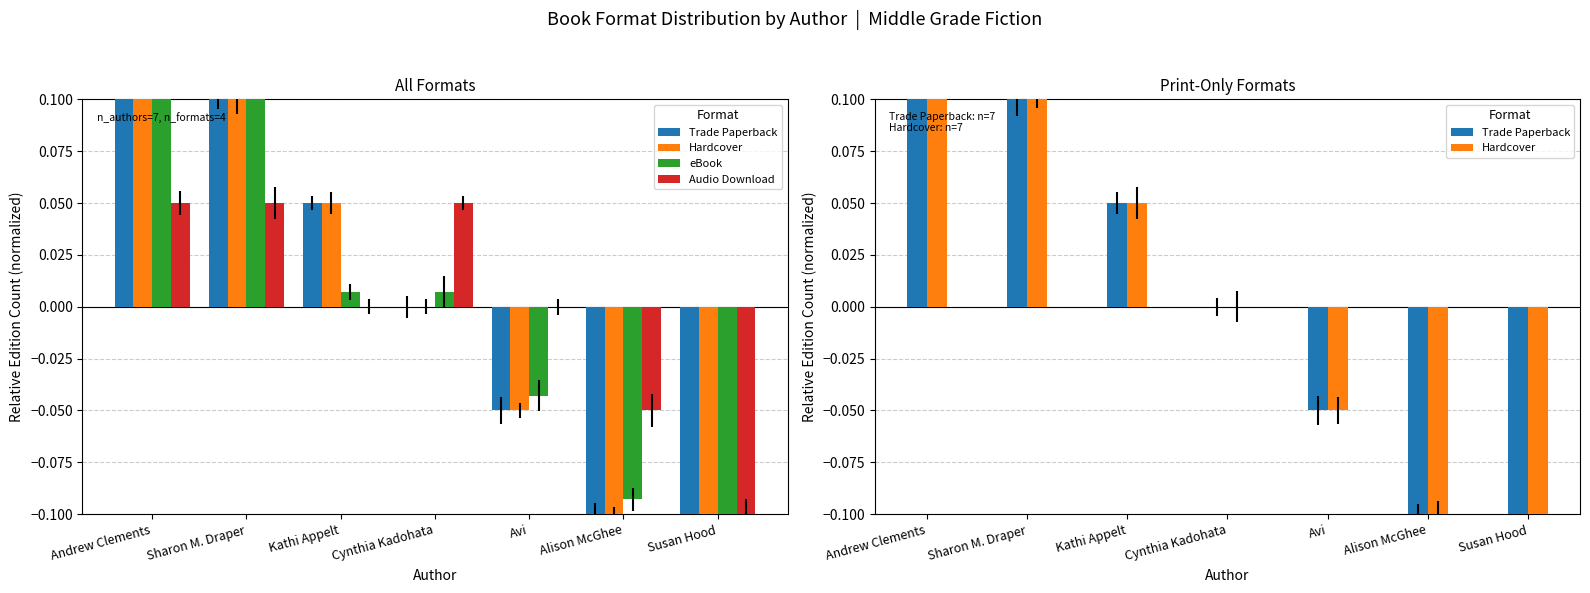

Which series has the largest total across all categories?

eBook